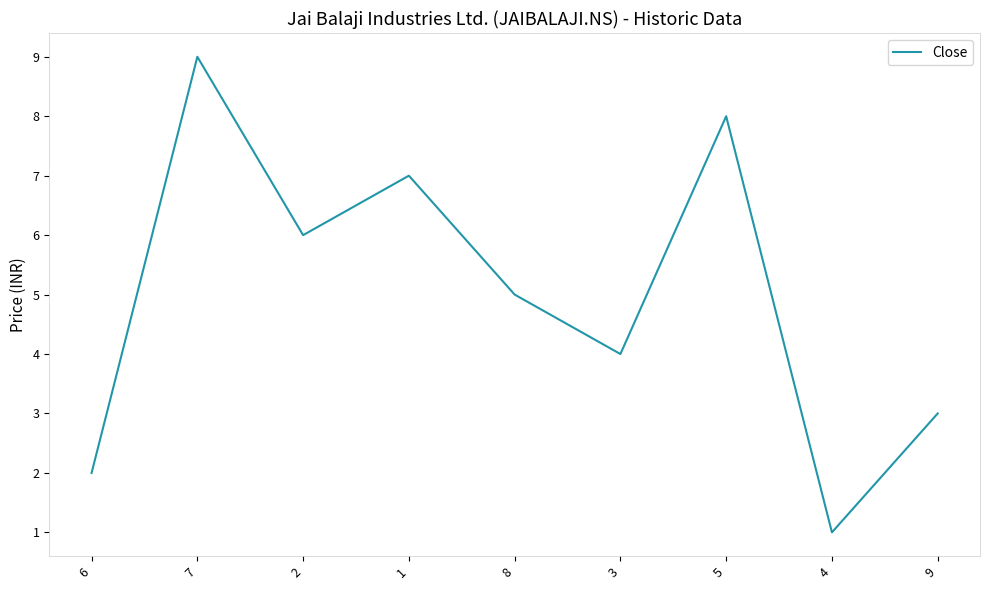

List the labels in order of value, smallest first.

4, 6, 9, 3, 8, 2, 1, 5, 7